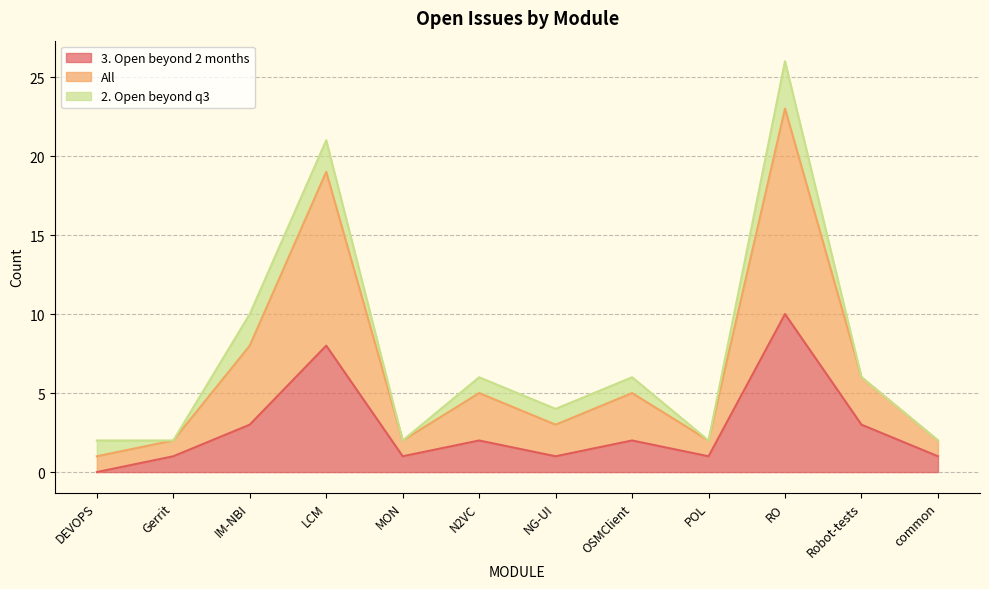

What is the approximate value of All at common?

2